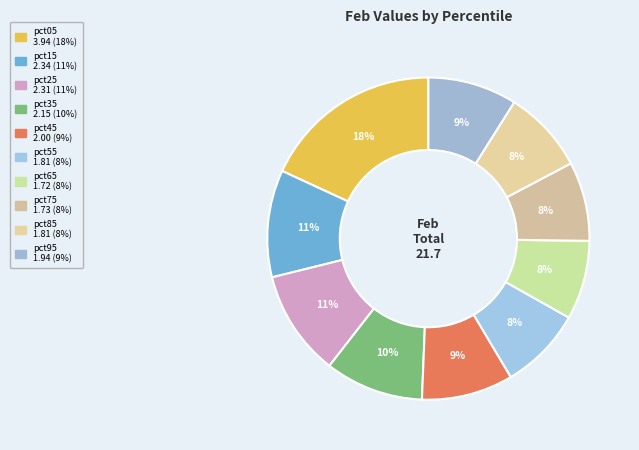

How many slices are in this pie chart?

10